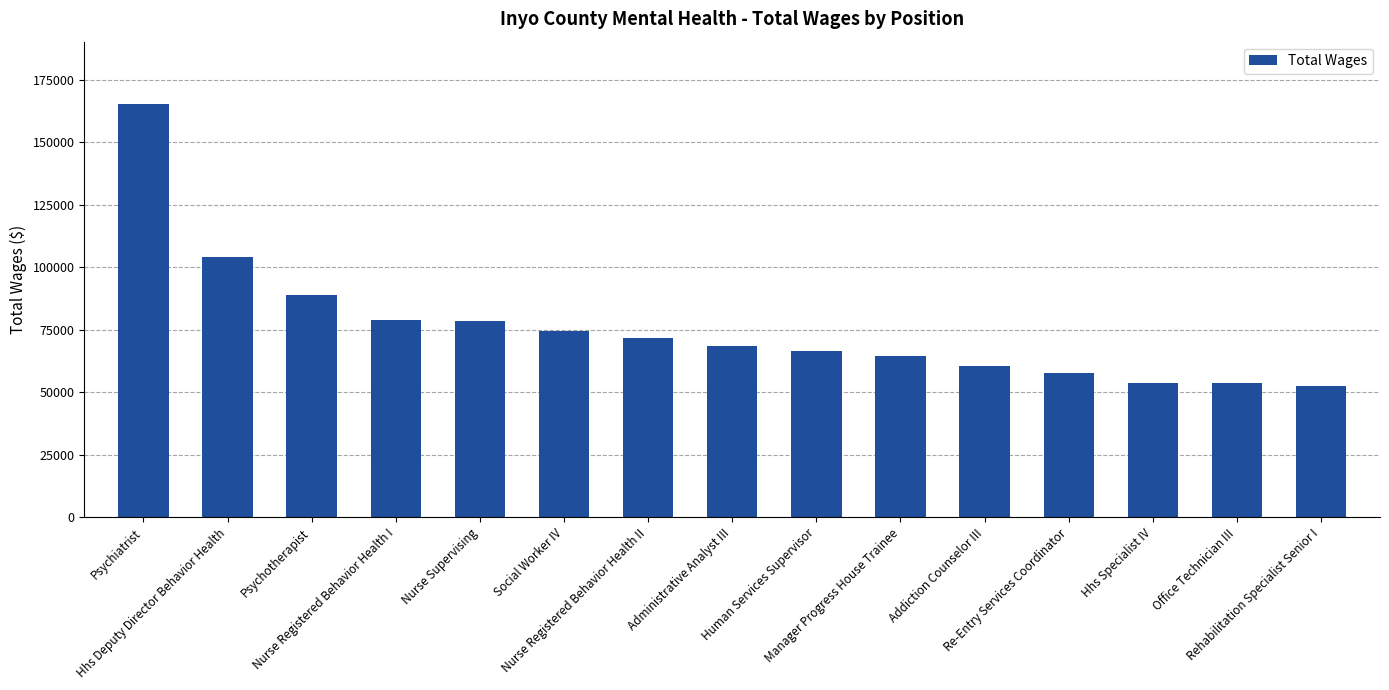

What is the change in value from Psychiatrist to Rehabilitation Specialist Senior I?

-112840